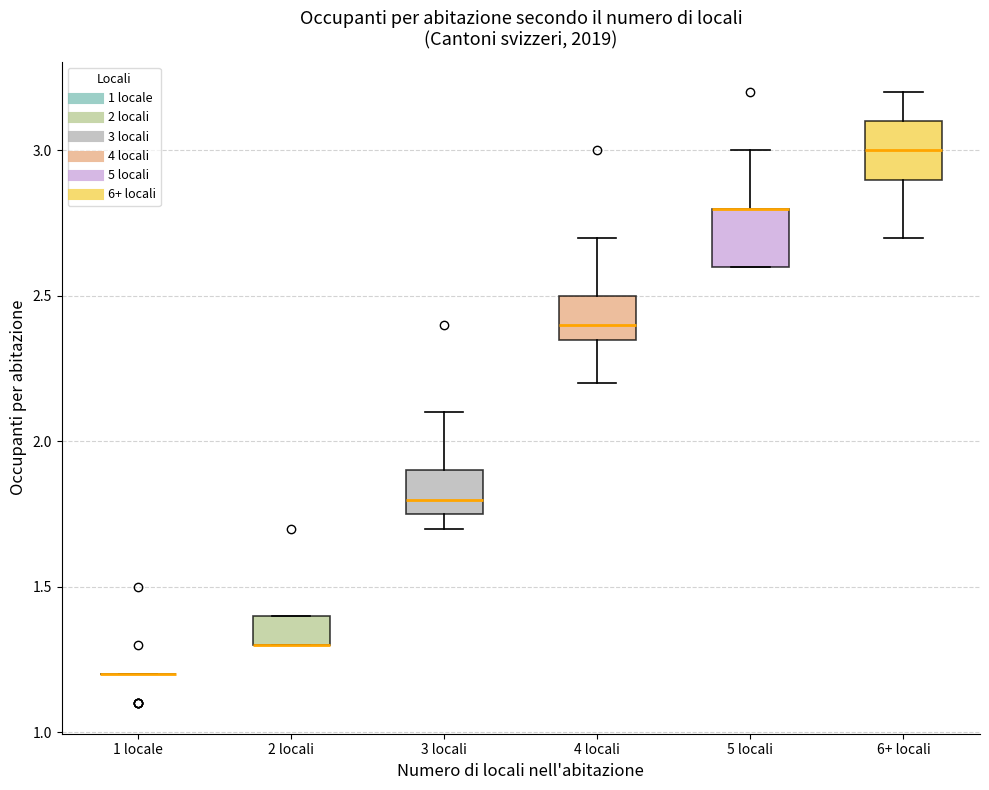

Reading left to right, transcribe this box plot: for each box, give where its median line is, the range the box spans, and where its two whiskers end, as read against the y-axis. The values are not printed on the chart, so give them approximately, as read against the axis.

1 locale: box collapsed to a line at 1.20, whiskers 1.20 to 1.20
2 locali: median 1.30 (drawn on the box's lower edge), box 1.30 to 1.40, whiskers 1.30 to 1.40
3 locali: median 1.80, box 1.75 to 1.90, whiskers 1.70 to 2.10
4 locali: median 2.40, box 2.35 to 2.50, whiskers 2.20 to 2.70
5 locali: median 2.80 (drawn on the box's upper edge), box 2.60 to 2.80, whiskers 2.60 to 3.00
6+ locali: median 3.00, box 2.90 to 3.10, whiskers 2.70 to 3.20